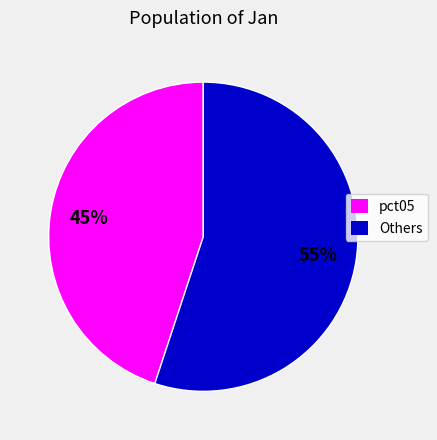

To the nearest percent, what is the average slice percentage?

50%